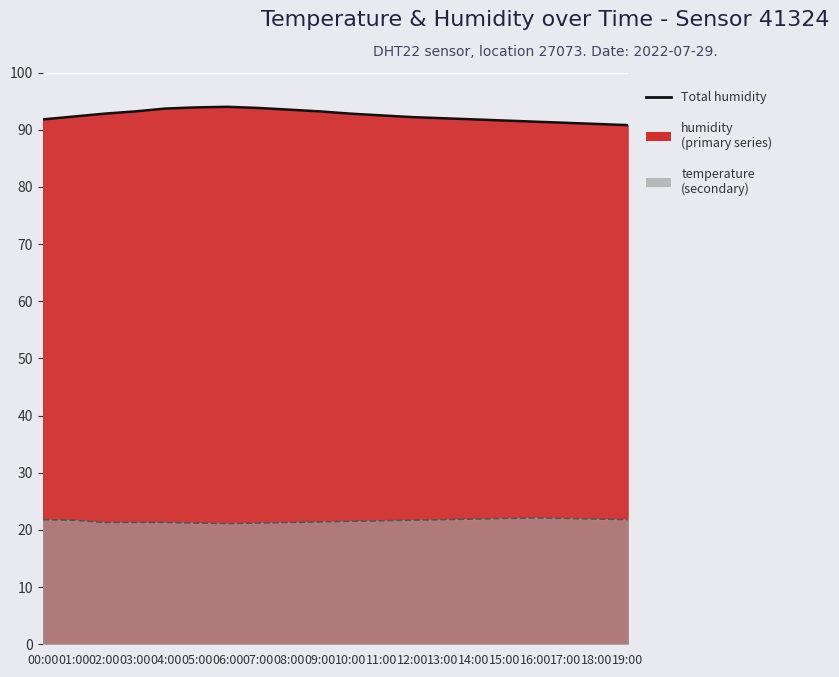

Rank the series by their average value, from lowest to highest.

temperature (line), humidity (line)